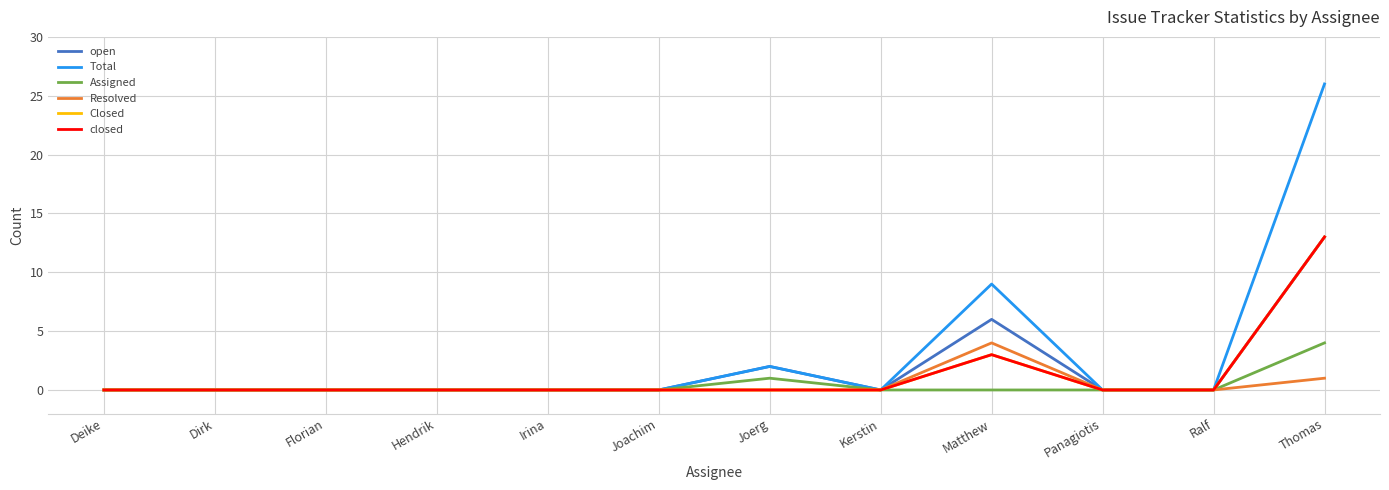

What position from the left is Florian?

3